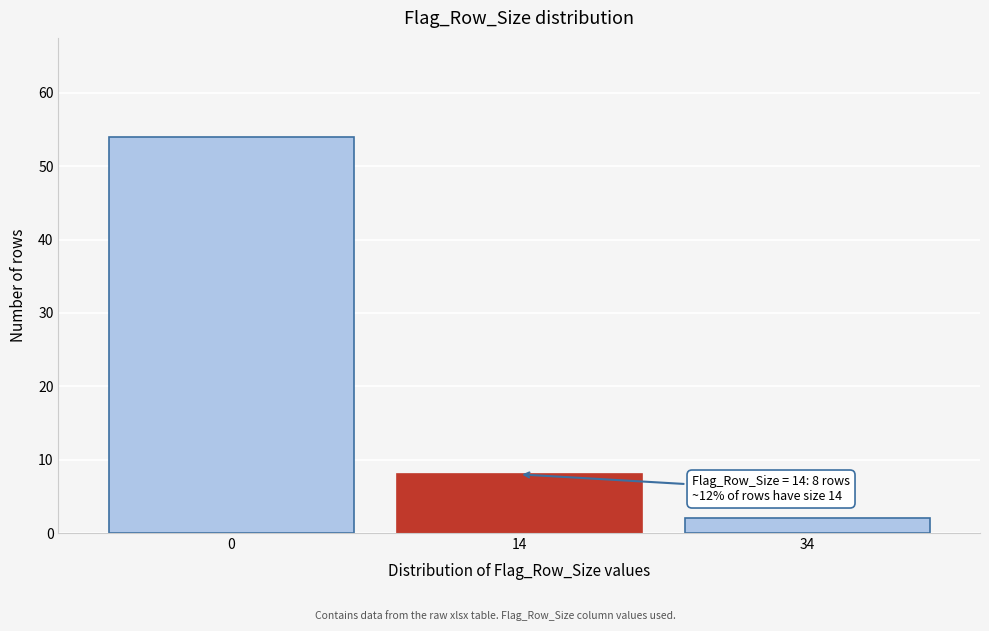

Reading left to right, extract all data points from this chart.

0=54	14=8	34=2